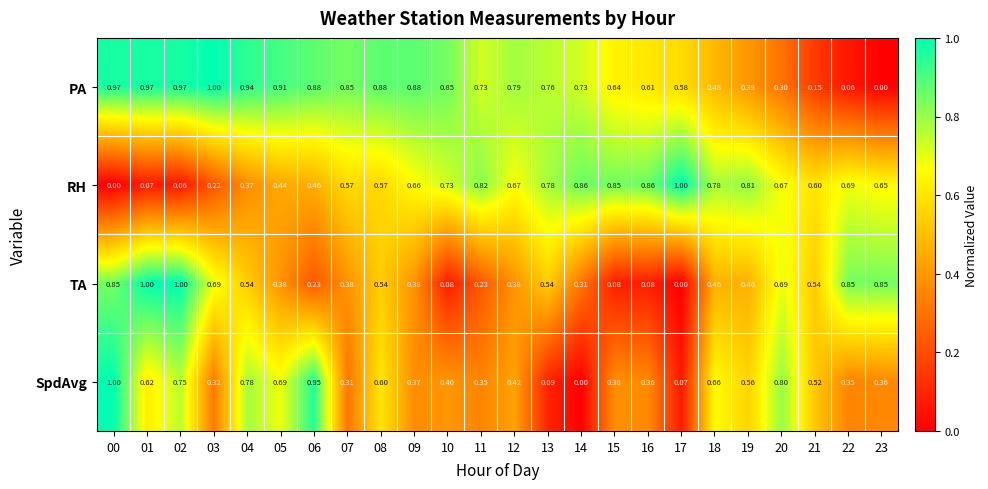

Which series has the largest total across all categories?

PA